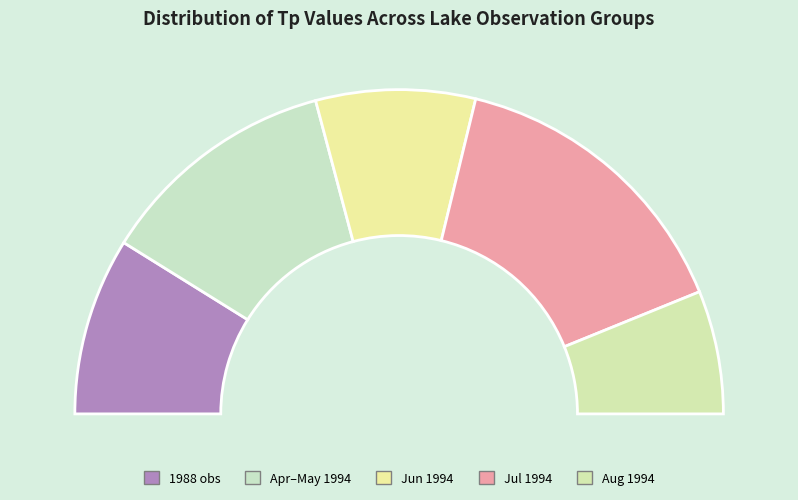

Does 06/23/1994 represent more than half of the total?

No